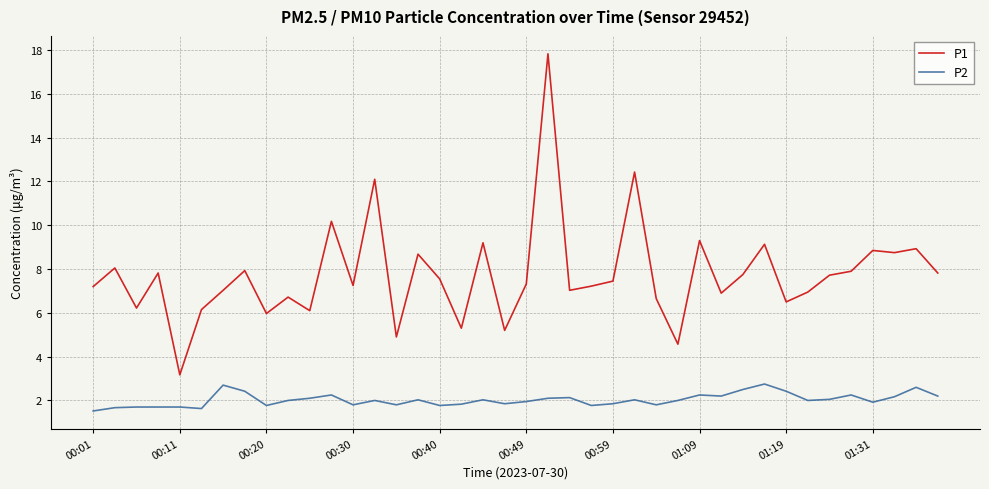

True or false: P1 and P2 intersect in this chart.

False